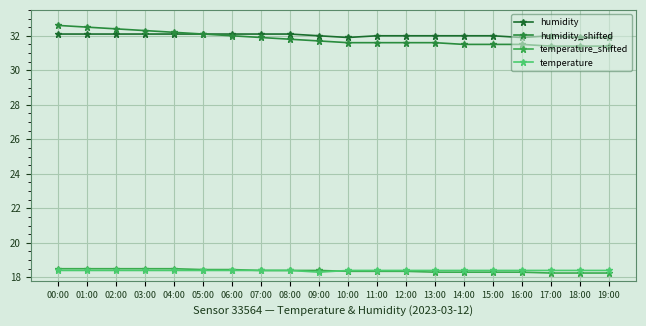

Where is the first local minimum for temperature?

09:00